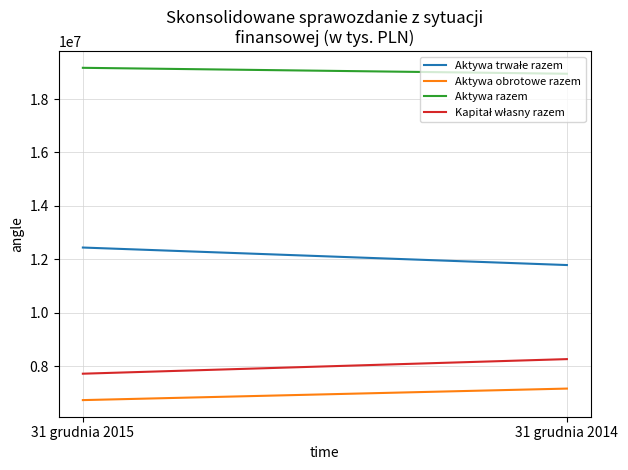

At which category does the chart reach its peak across all series?

31 grudnia 2015